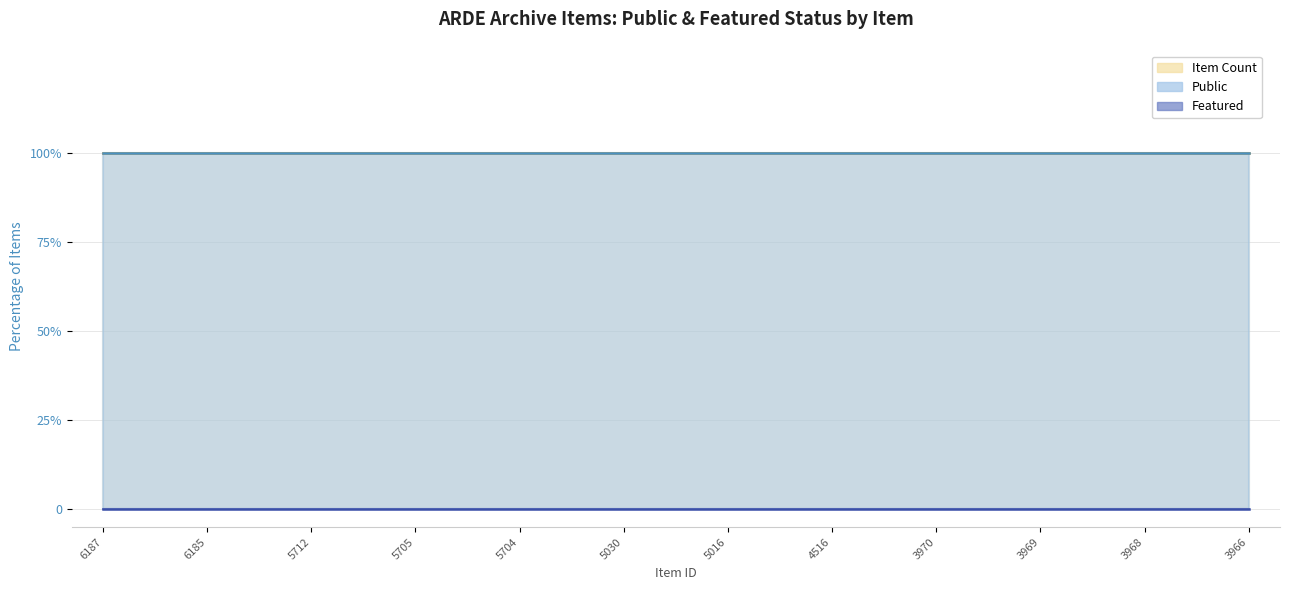

True or false: featured and public intersect in this chart.

False